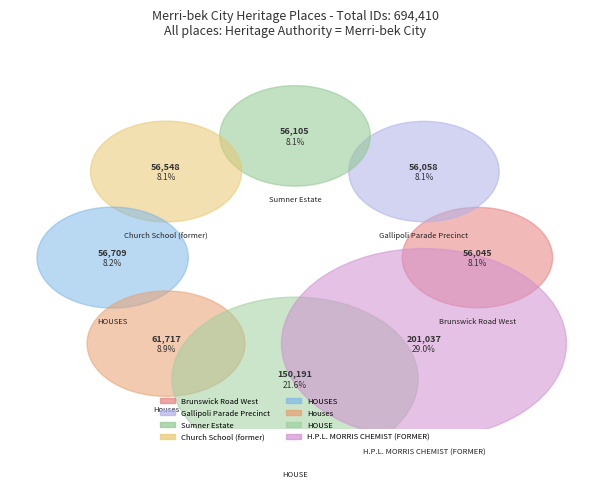

What is the change in value from Church School (former) to Houses?

+5169